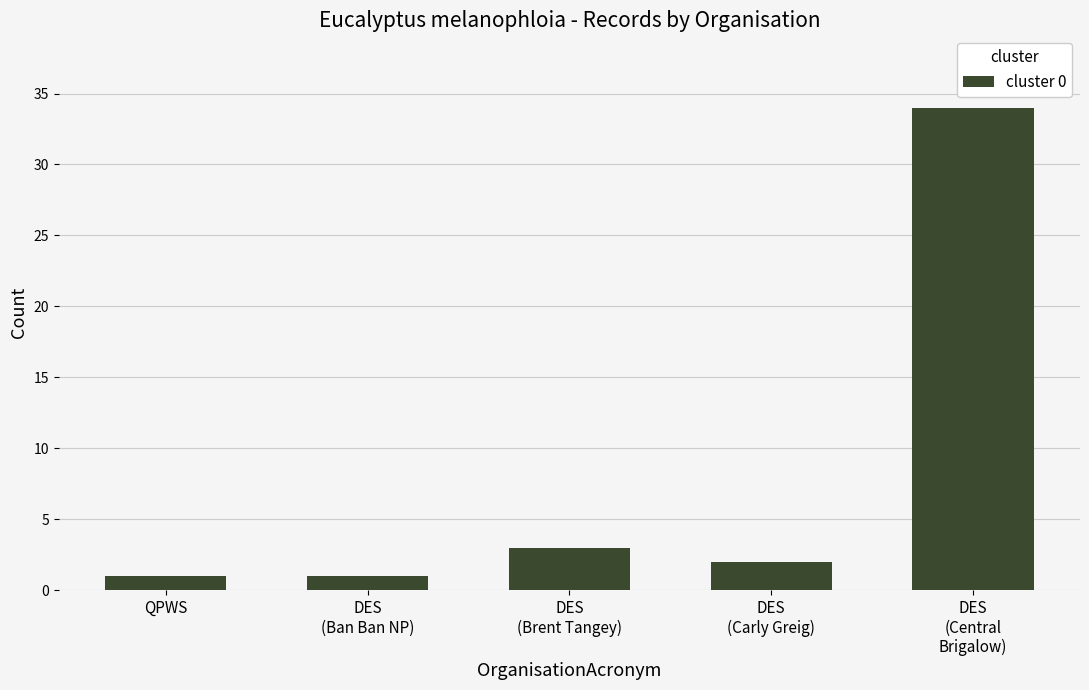

At which label does the data first exceed 2?

DES
(Brent Tangey)